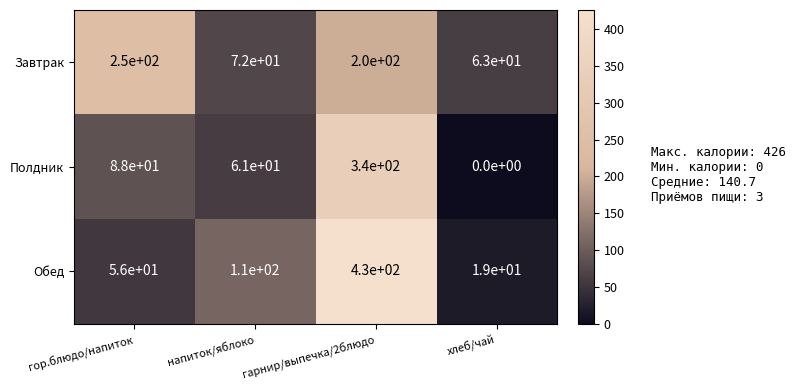

What is the difference between the maximum and minimum values in the Полдник series?

340